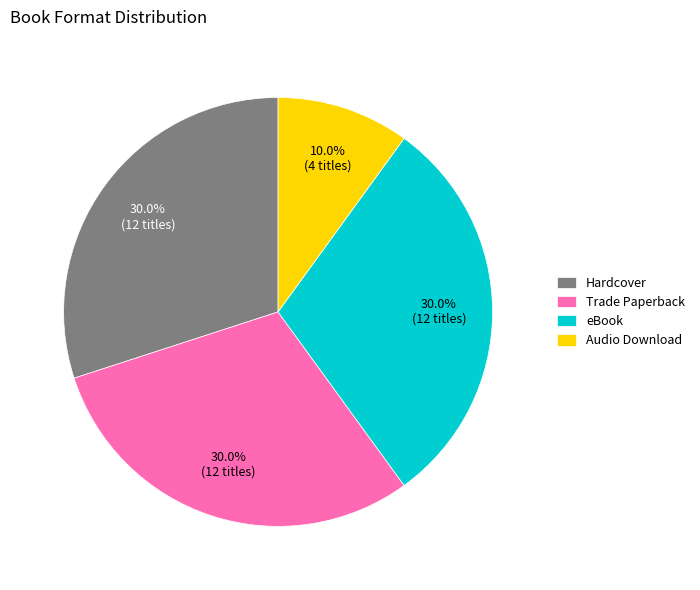

Which has a higher value, eBook or Audio Download?

eBook